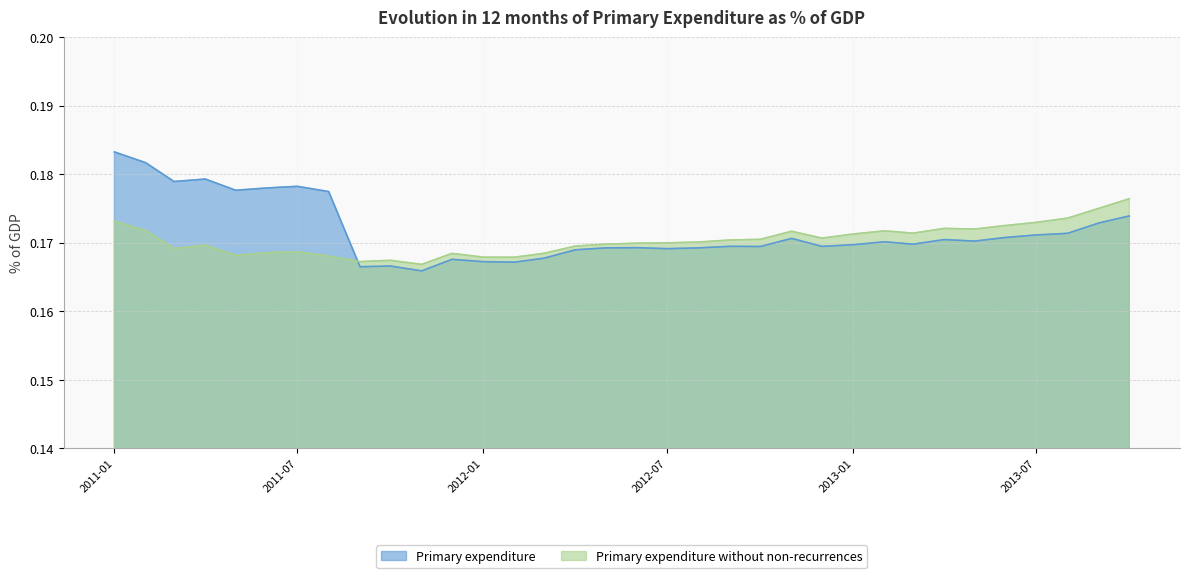

How many interior local peaks does the Primary expenditure without non-recurrences series have?

7